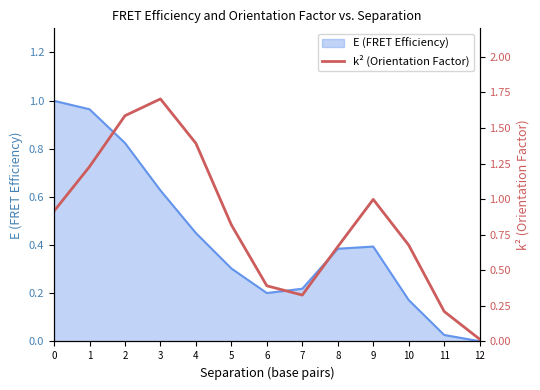

Which category has the lowest value across all series?

12